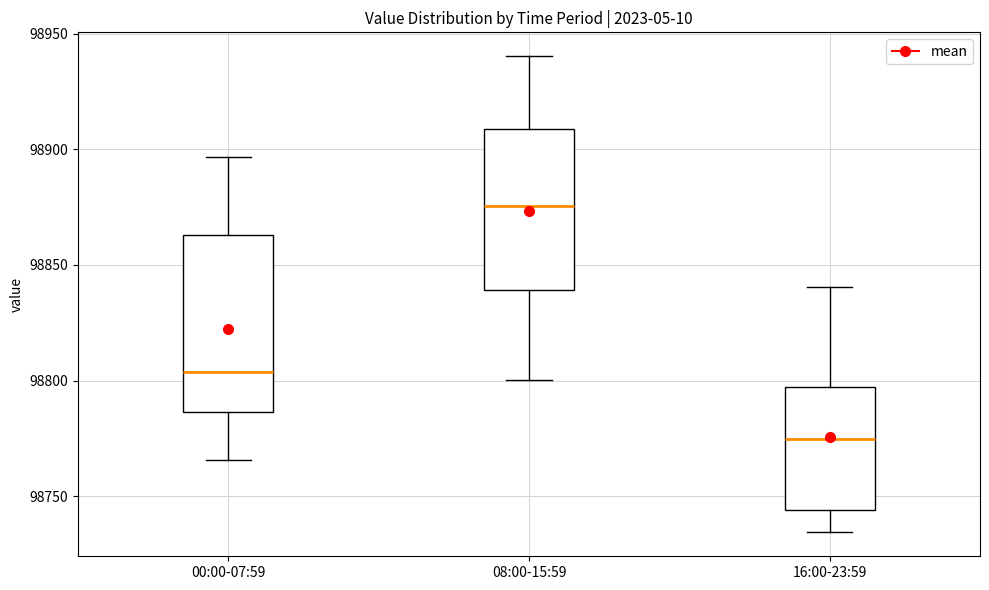

Reading left to right, read every box against the y-axis: the position of its median line, the range the box covers, and the ends of its whiskers. The values are not printed on the chart, so give them approximately, as read against the axis.

00:00-07:59: median 98805, box 98785 to 98865, whiskers 98765 to 98895
08:00-15:59: median 98875, box 98840 to 98910, whiskers 98800 to 98940
16:00-23:59: median 98775, box 98745 to 98795, whiskers 98735 to 98840